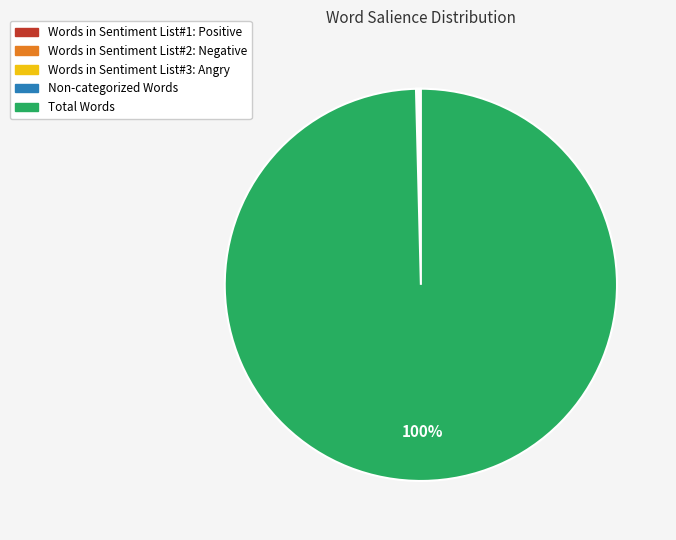

True or false: Total Words accounts for 92% of the total.

False